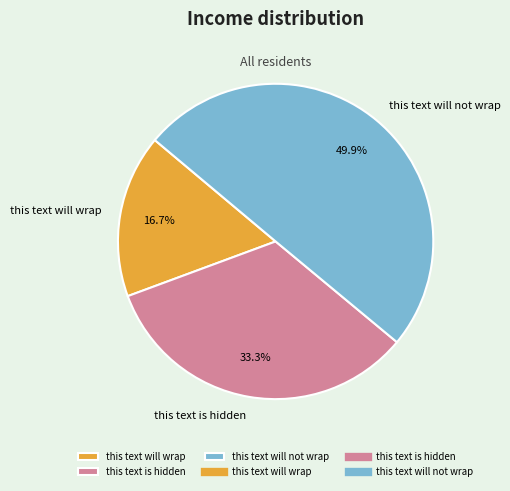

To the nearest percent, what is the difference between the this text will not wrap and this text will wrap slice percentages?

33%